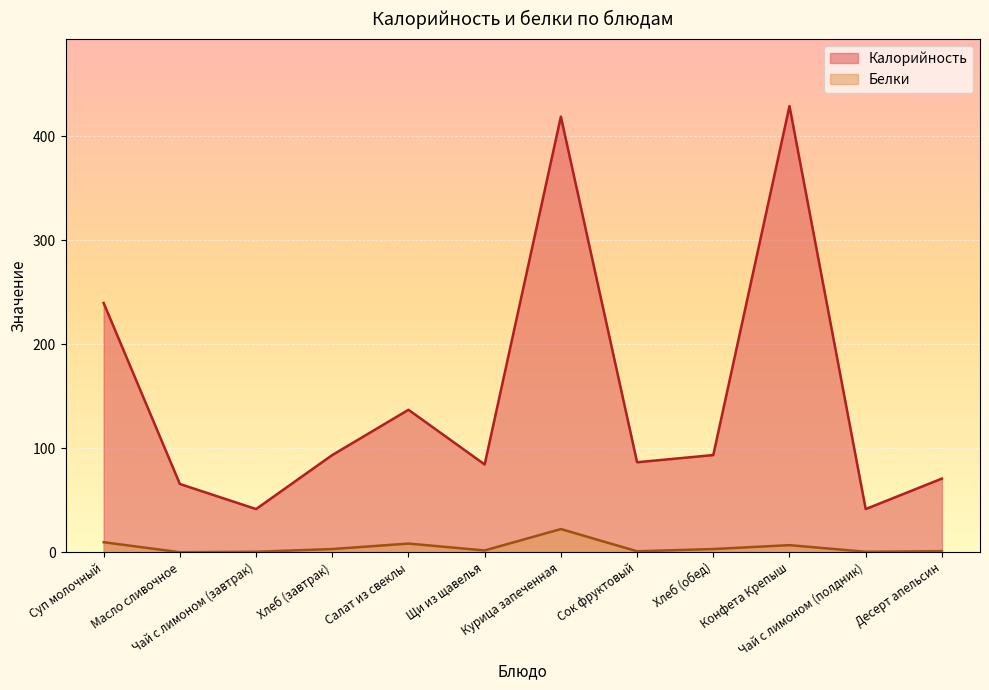

At which category is the sum across all series the highest?

Курица запеченная